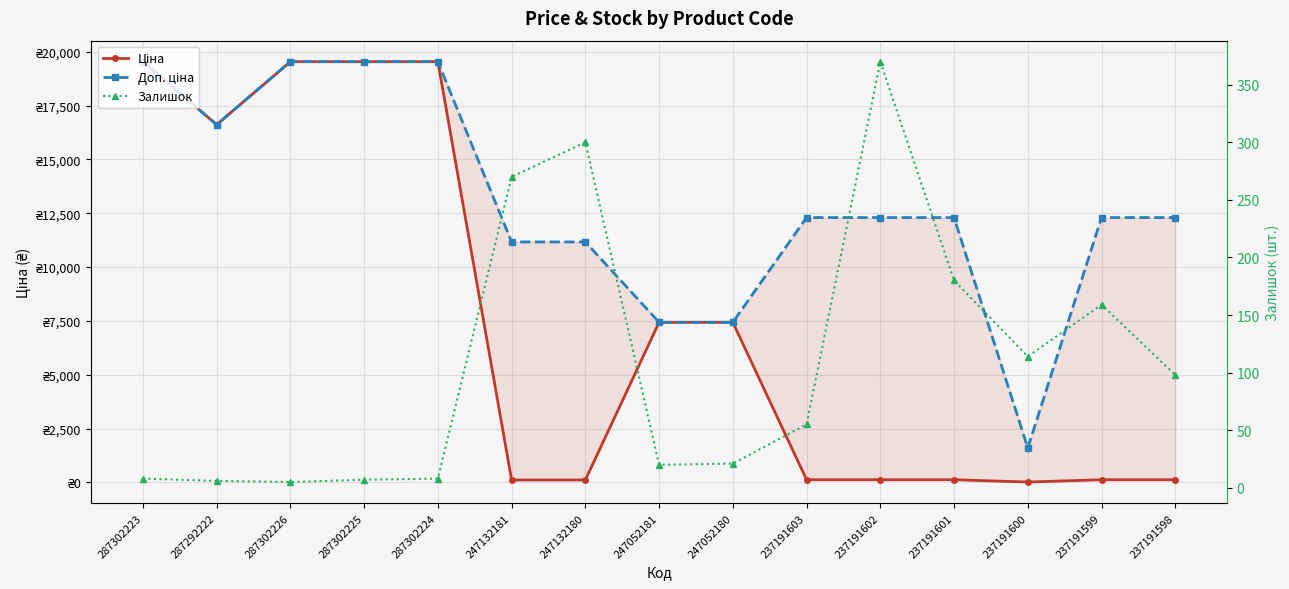

How many values in the Доп. ціна series exceed 12302?

5